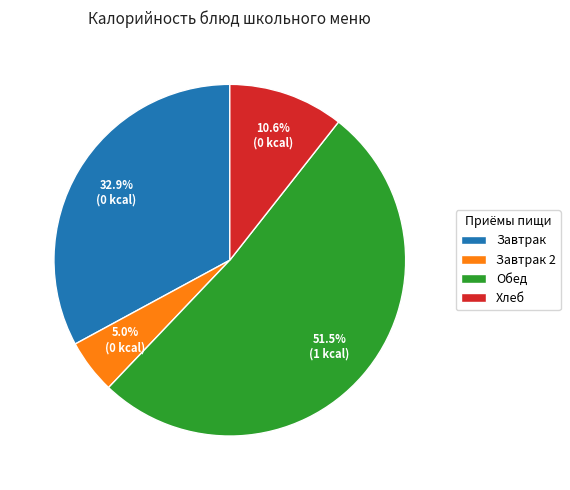

What is the majority slice?

Обед